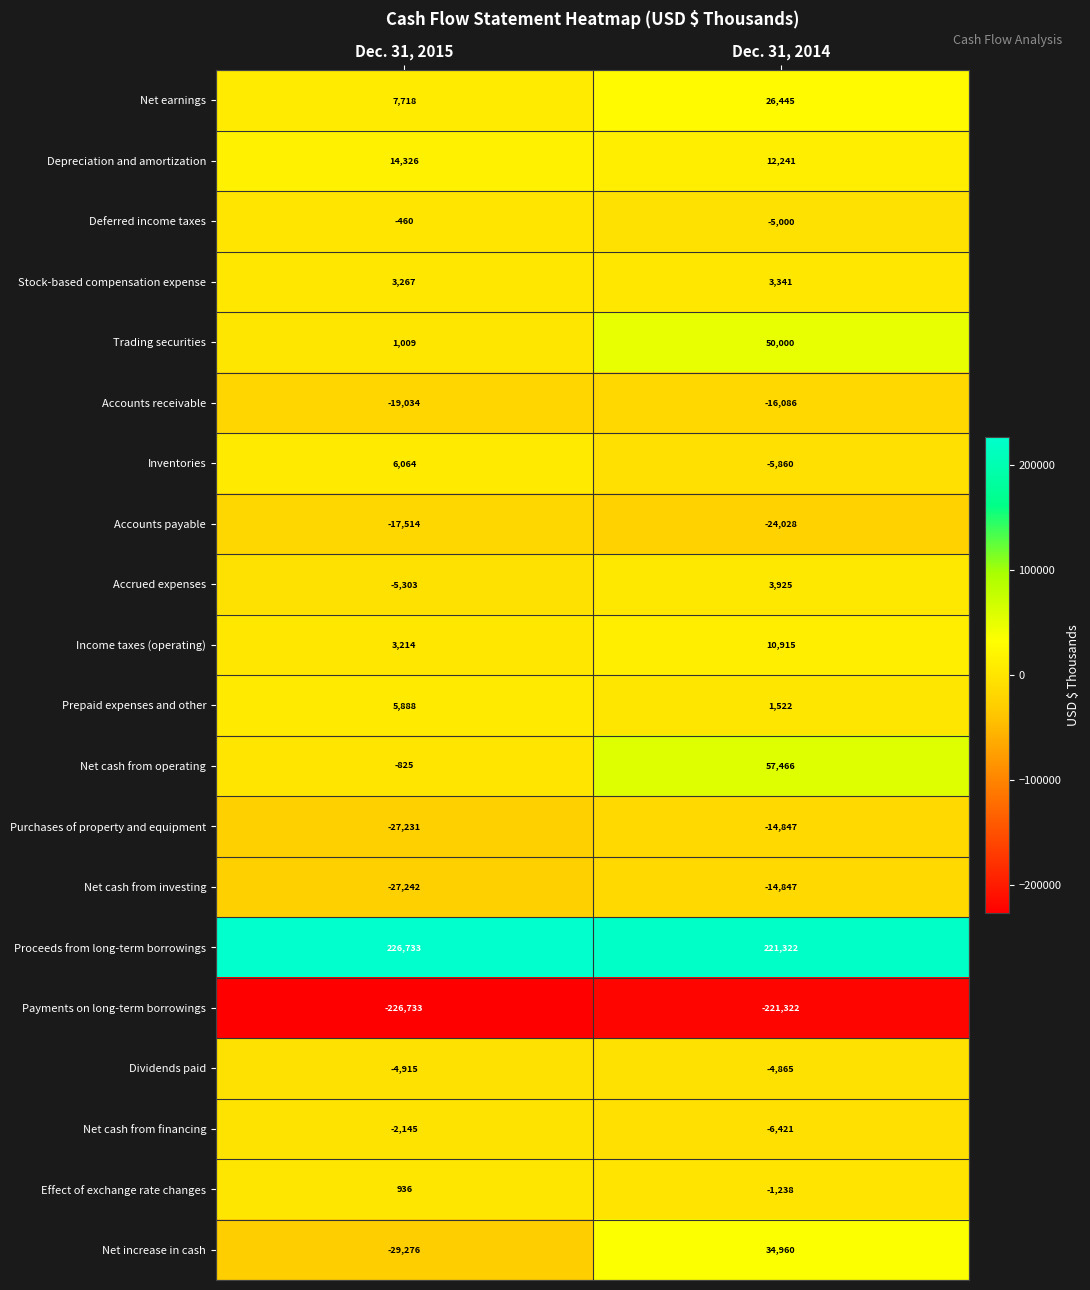

Where is Accounts receivable nearest to the value -17560?

Dec. 31, 2015